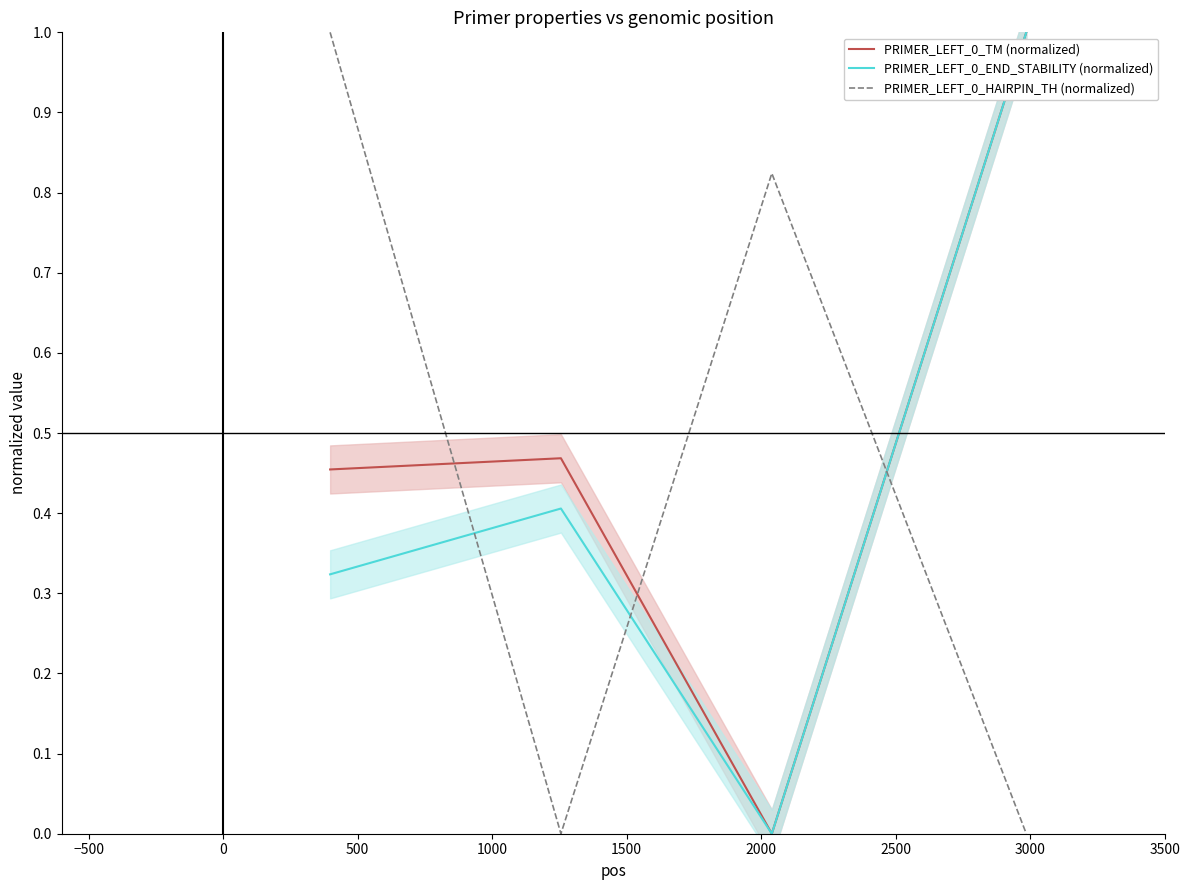

After their last crossing, which series has the higher values: PRIMER_LEFT_0_HAIRPIN_TH (normalized) or PRIMER_LEFT_0_END_STABILITY (normalized)?

PRIMER_LEFT_0_END_STABILITY (normalized)